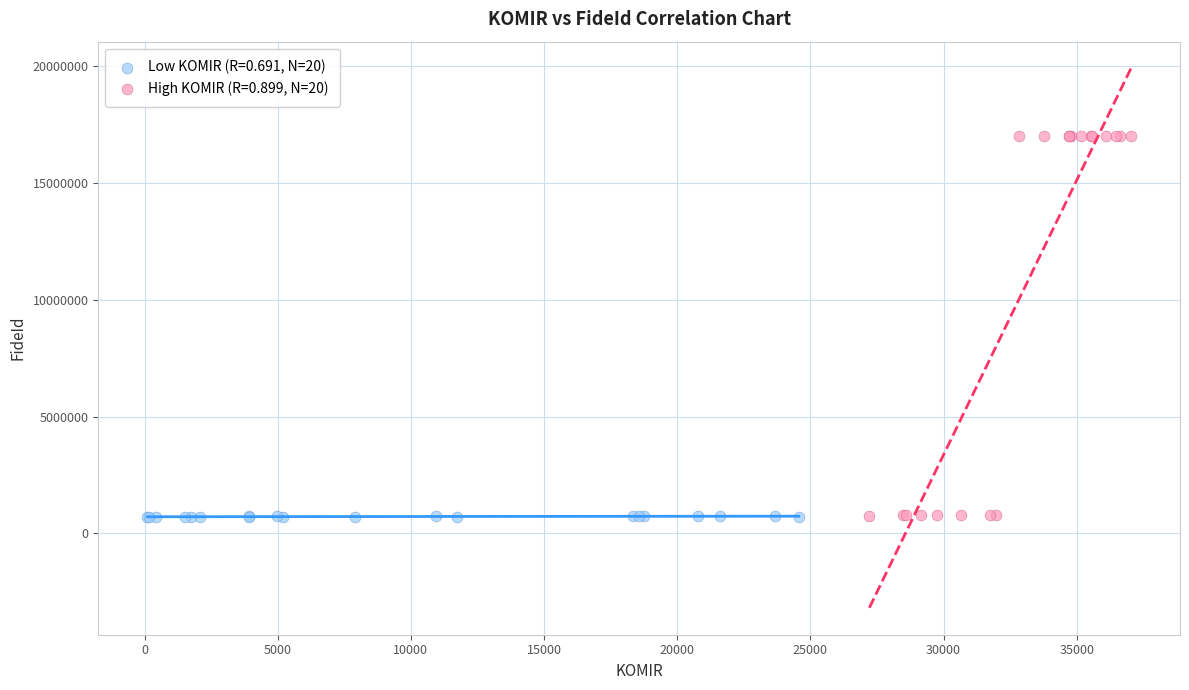

What are all the series names shown in the legend?

Low KOMIR (R=0.691, N=20), High KOMIR (R=0.899, N=20)